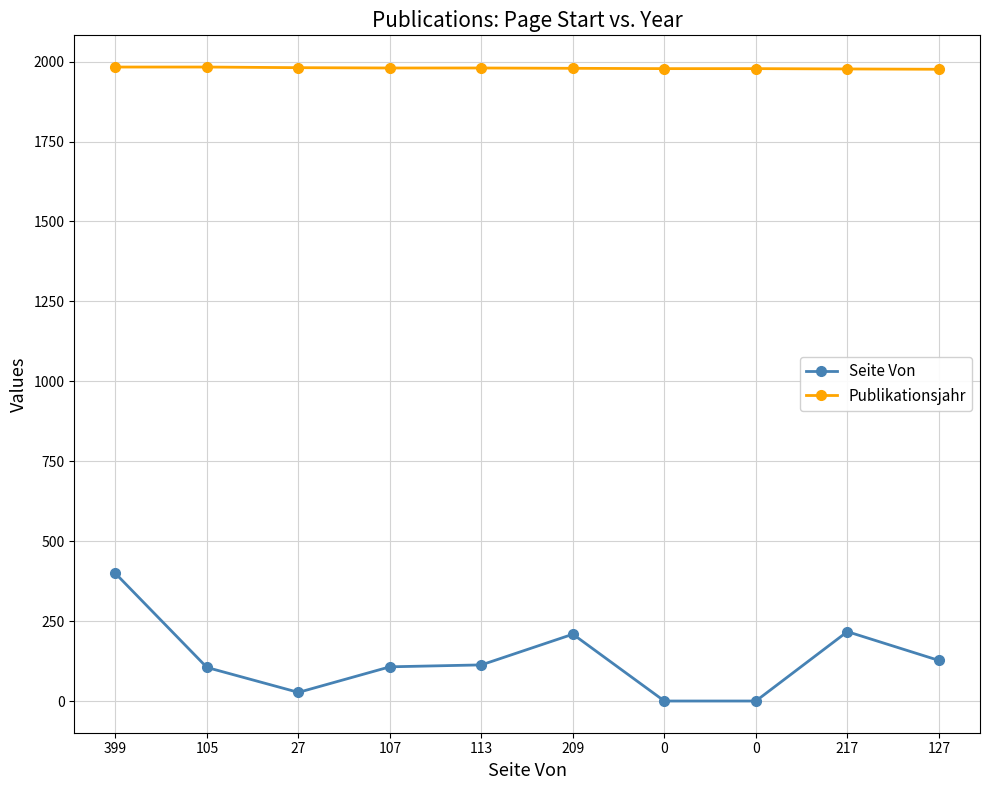

At which category does Seite Von reach its first local peak?

209